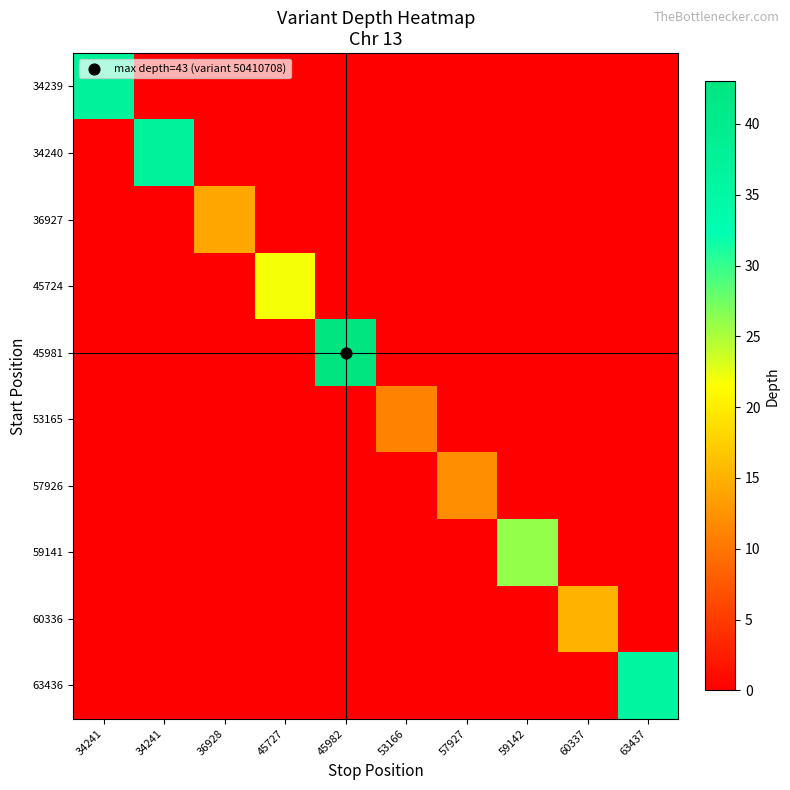

At 36928, list the series in order from largest to smallest.

36927, 34239, 34240, 45724, 45981, 53165, 57926, 59141, 60336, 63436